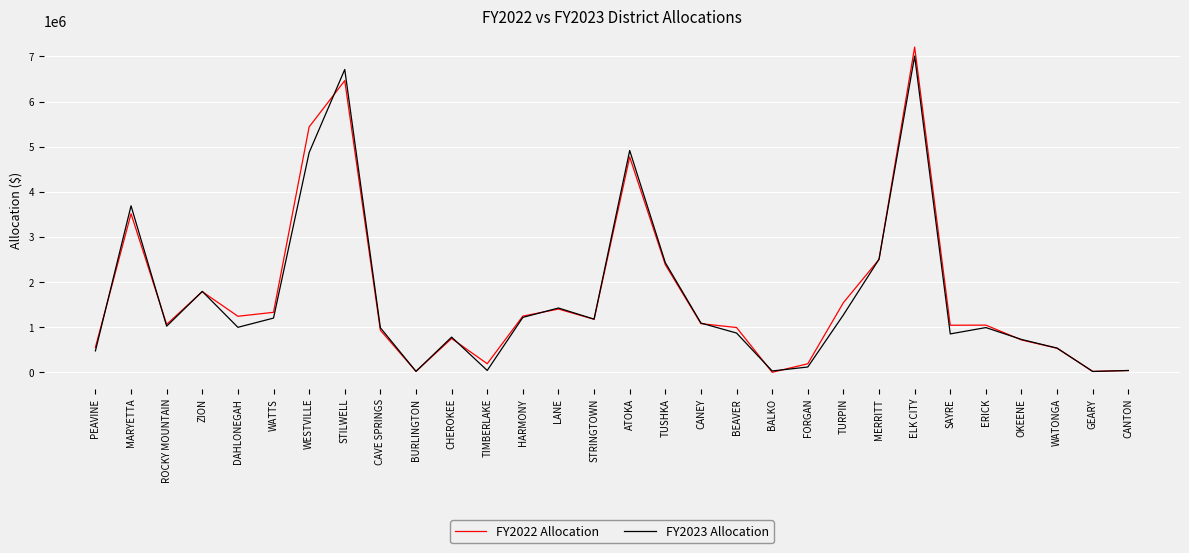

Which series has the widest spread of values?

FY2022 Allocation